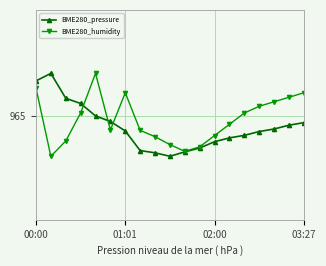

Does the chart have visible grid lines?

Yes